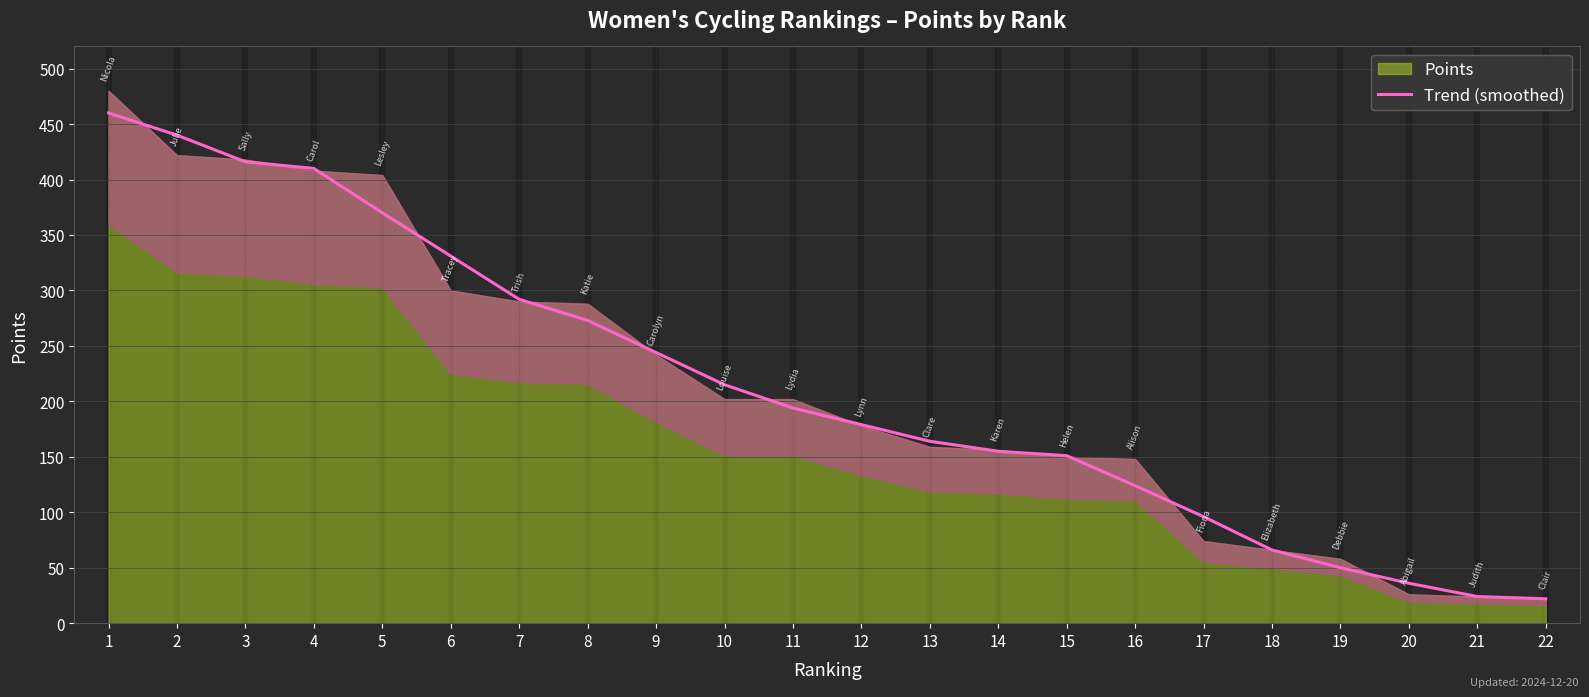

What is the sum of the values at 22 and 4?

432